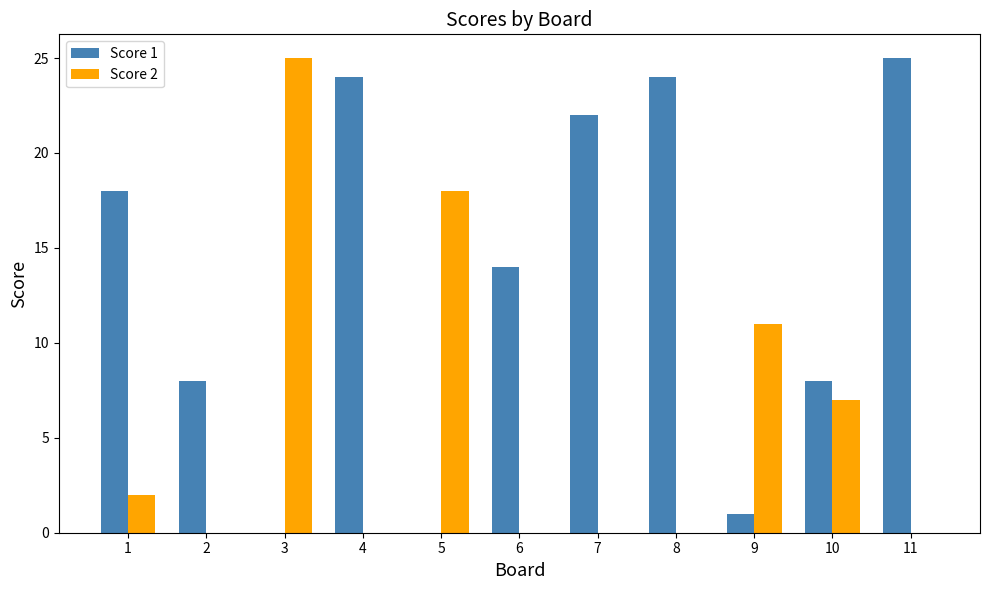

True or false: Score 2 has a value of 2 at 1.

True